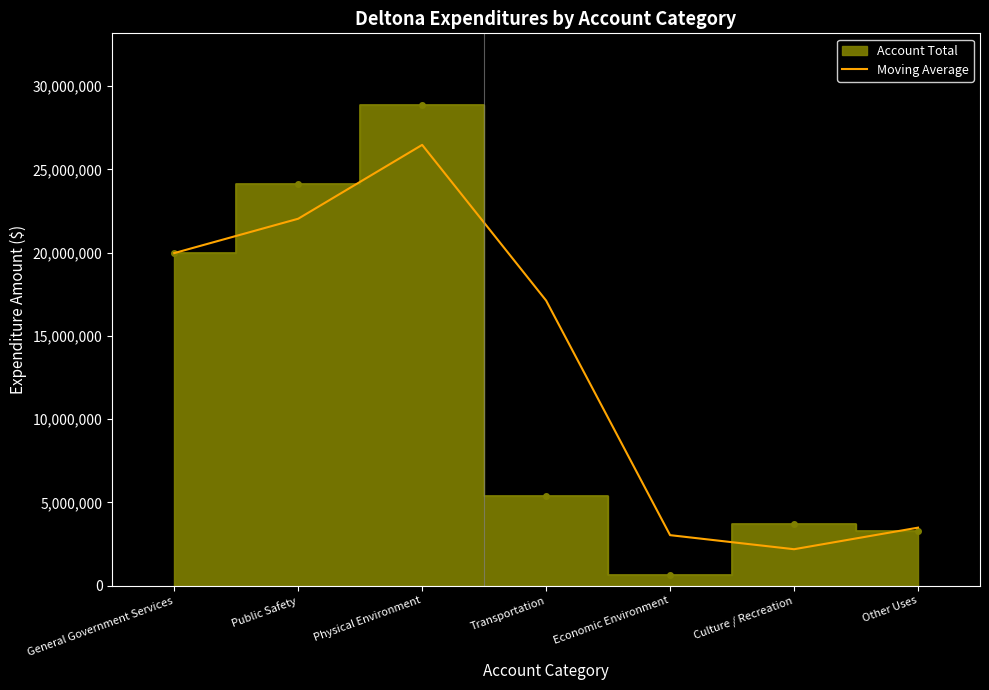

What is the difference between the values at Other Uses and General Government Services?

16485453.5